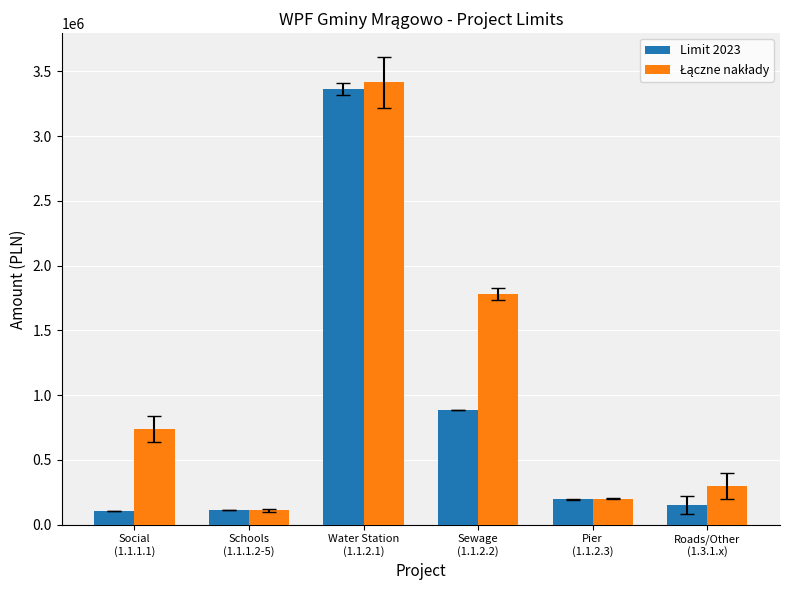

What is the greatest value displayed?

3414955.0